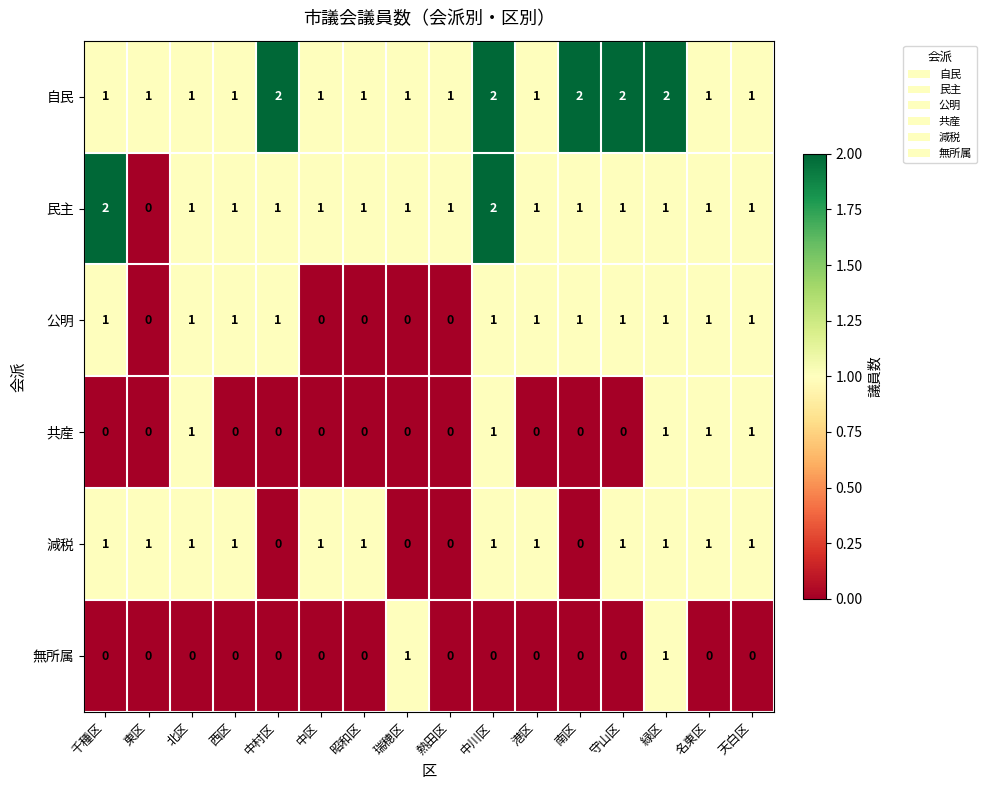

Is it true that 減税 equals 1 at 北区?

True